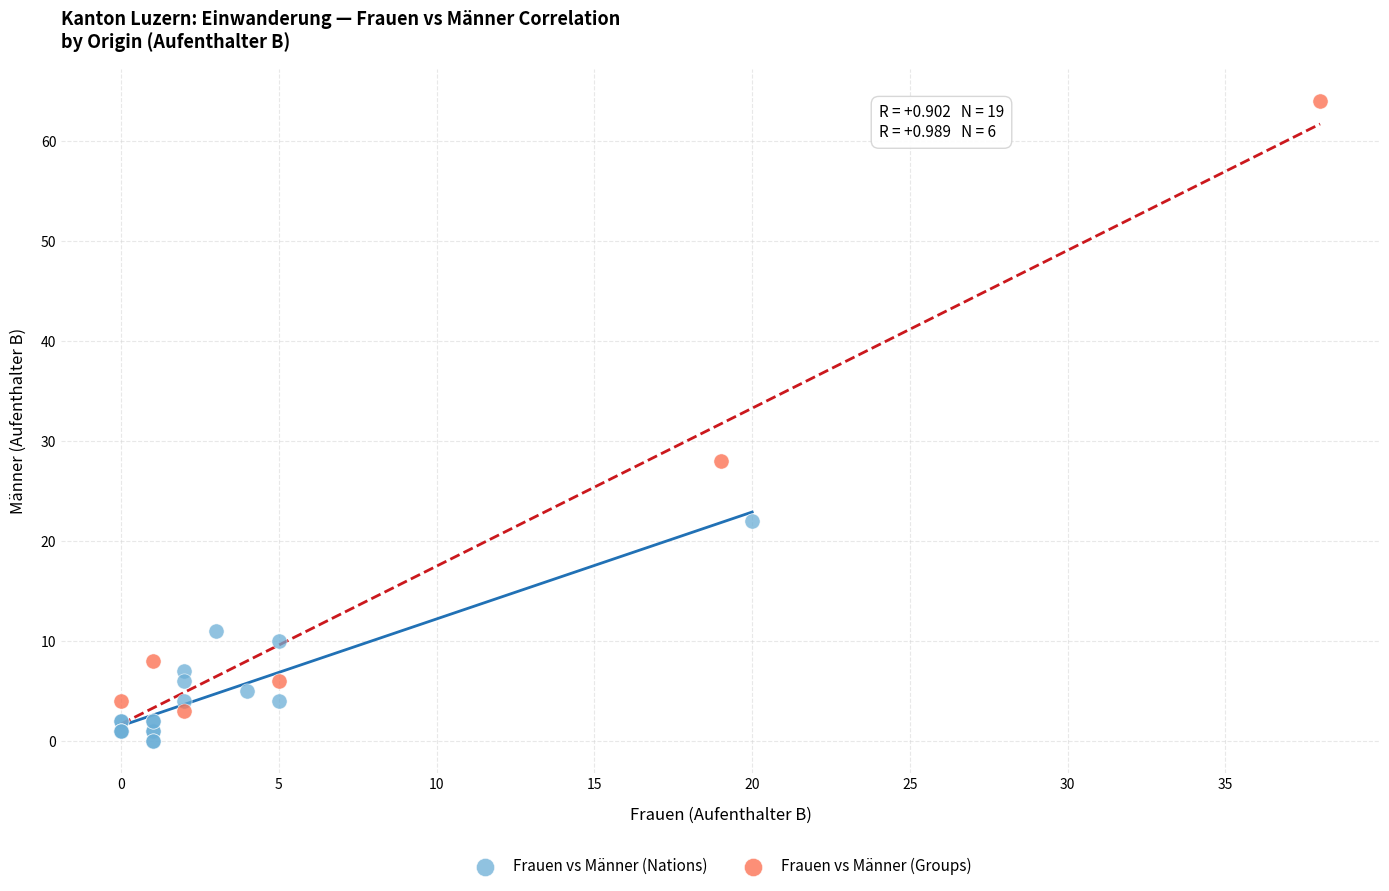

Which series has the largest Y range (max minus min)?

Frauen vs Männer (Groups)